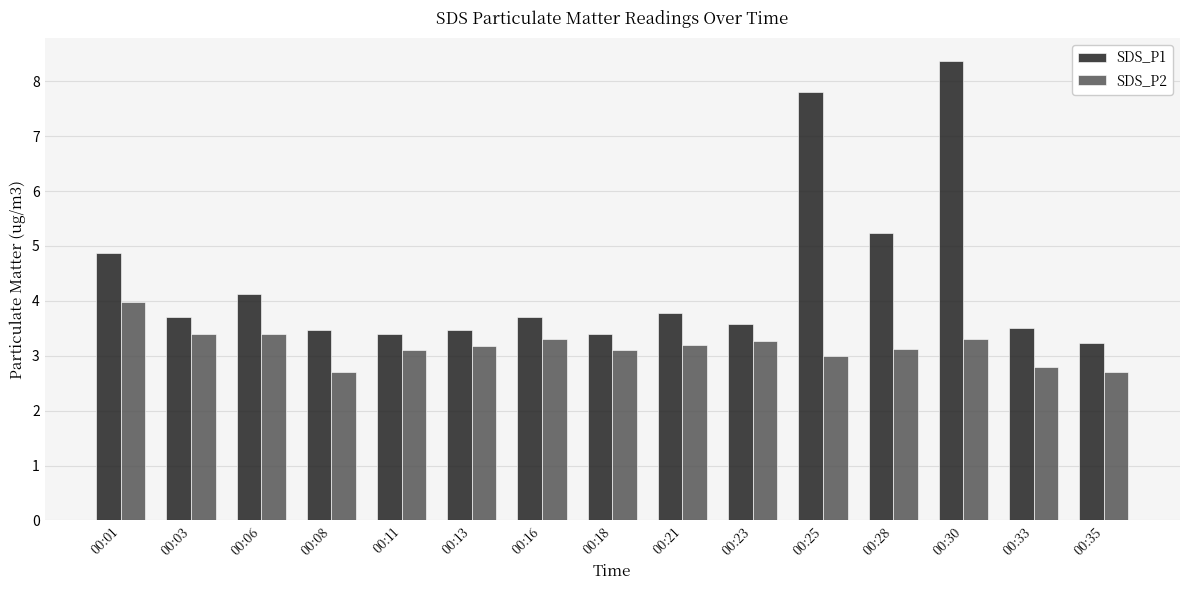

What is the total value across all series at 00:03?

7.1